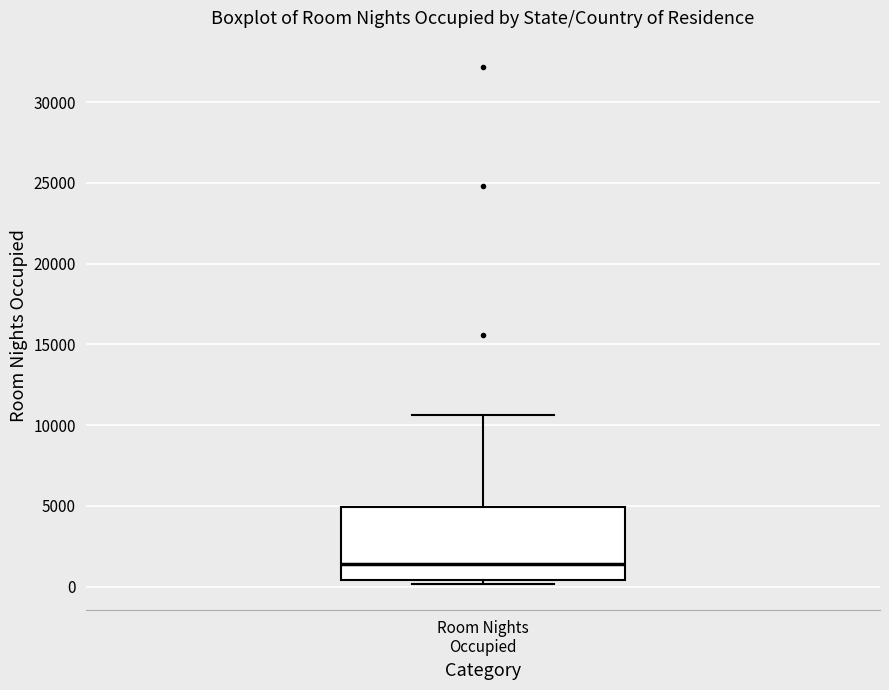

Transcribe this box plot: give where the median line is, the range the box spans, and where the two whiskers end, as read against the y-axis. The values are not printed on the chart, so give them approximately, as read against the axis.

median 1500, box 500 to 5000, whiskers 0 to 10500